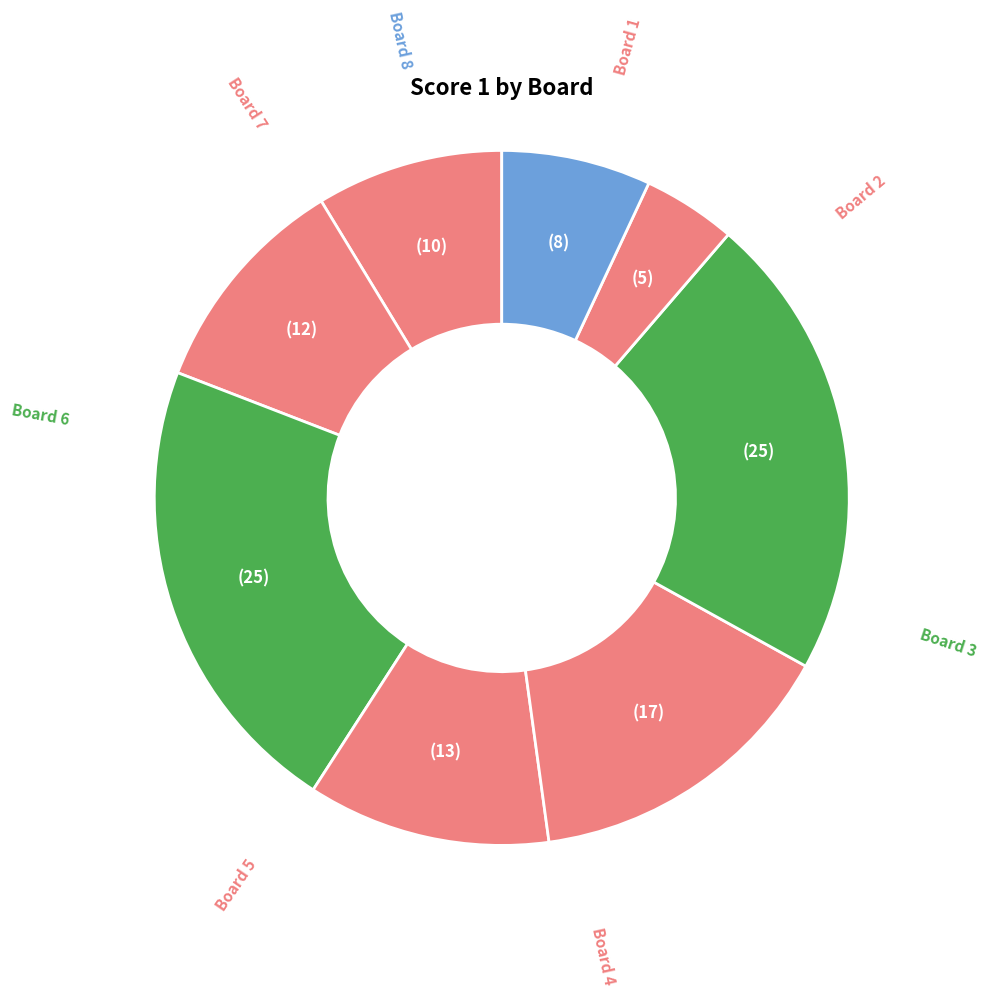

How many slices are in this pie chart?

8